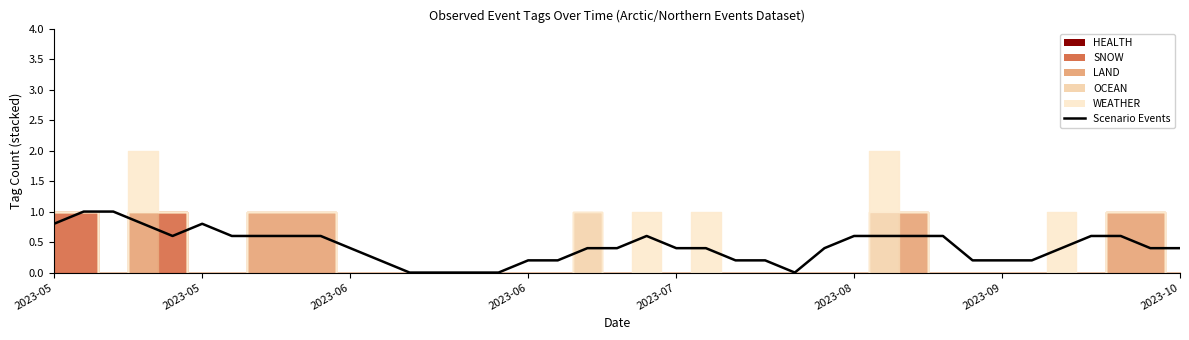

What is the difference between the maximum and minimum values?

1.0